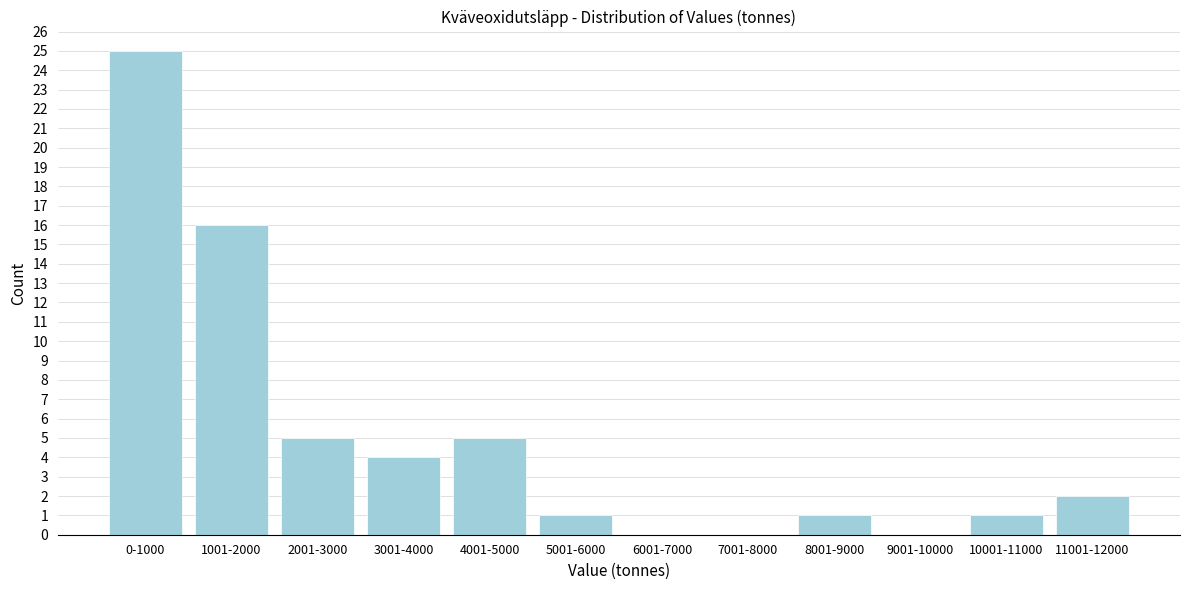

Reading left to right, list all the values displayed in this chart.

0-1000=25	1001-2000=16	2001-3000=5	3001-4000=4	4001-5000=5	5001-6000=1	6001-7000=0	7001-8000=0	8001-9000=1	9001-10000=0	10001-11000=1	11001-12000=2